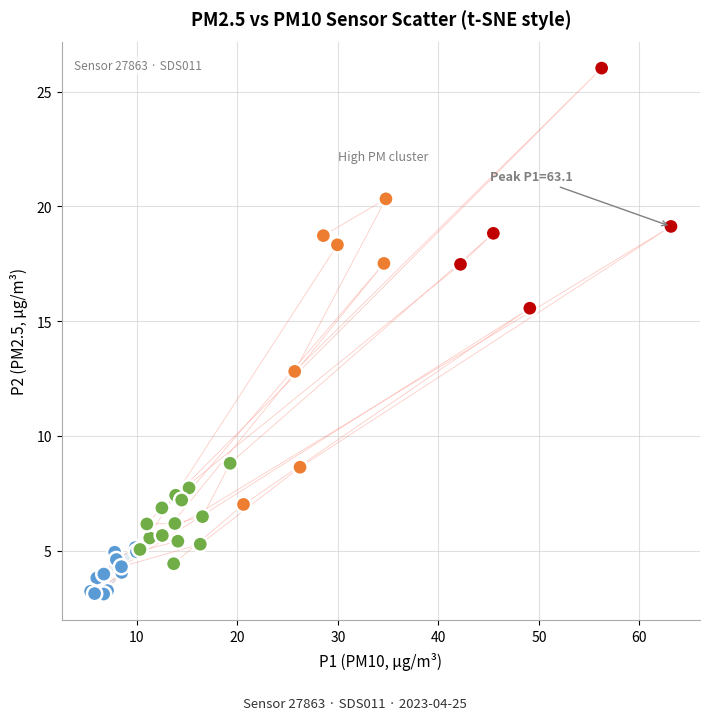

What Y value in the scatter plot is closest to 14?

12.8